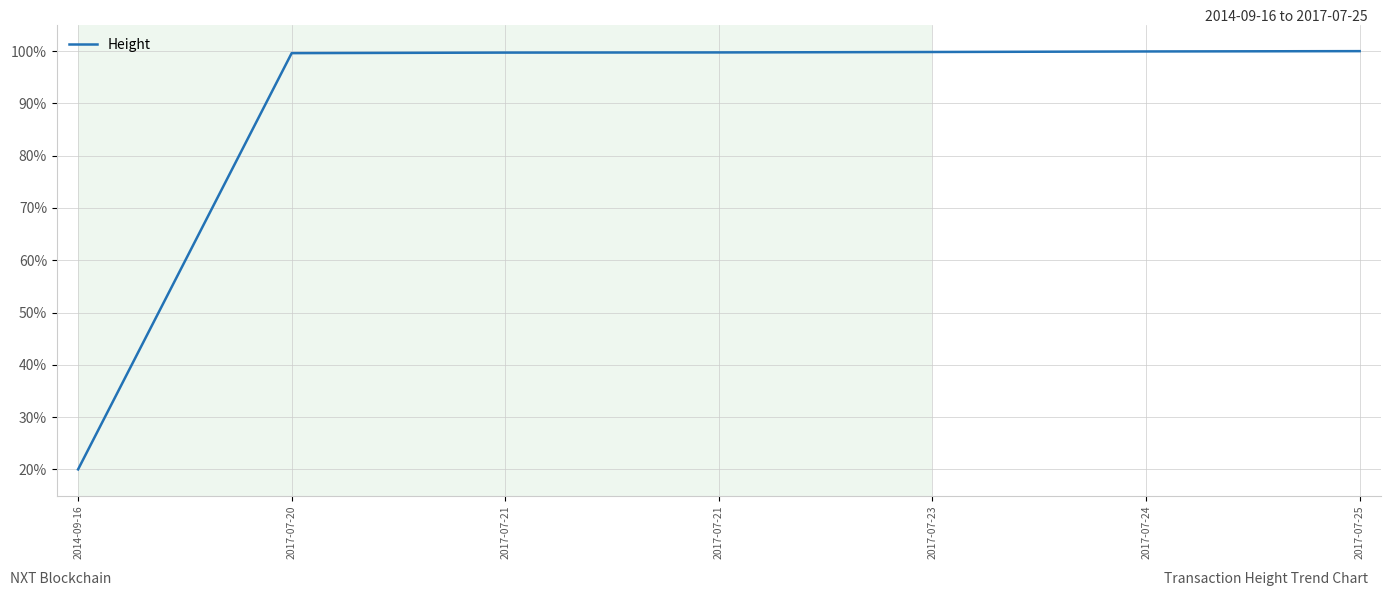

At which label does the data first exceed 99?

2017-07-20